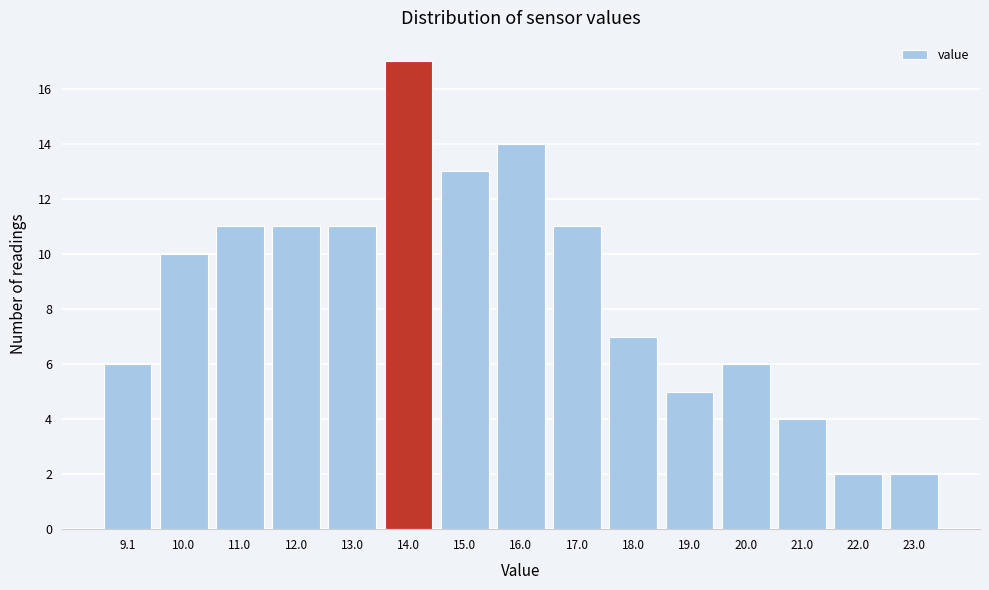

Reading left to right, transcribe all the data shown in this chart.

9.1=6	10.0=10	11.0=11	12.0=11	13.0=11	14.0=17	15.0=13	16.0=14	17.0=11	18.0=7	19.0=5	20.0=6	21.0=4	22.0=2	23.0=2